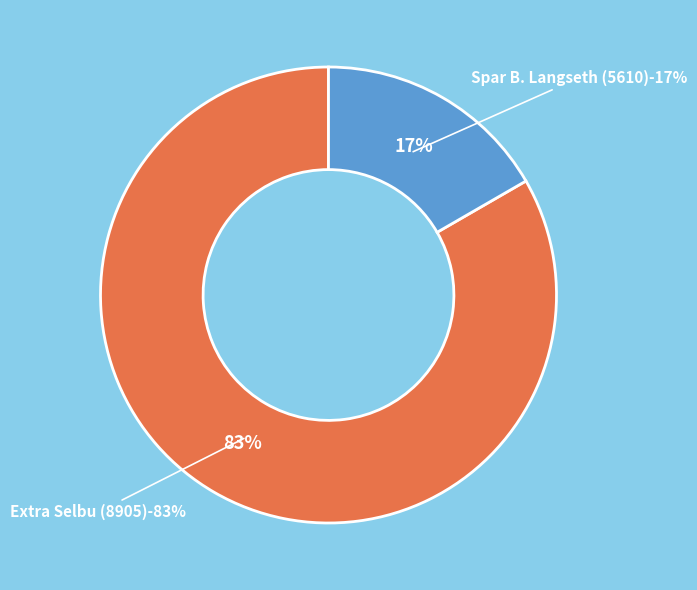

Is it true that Spar B. Langseth (5610) is 17% of the pie?

True